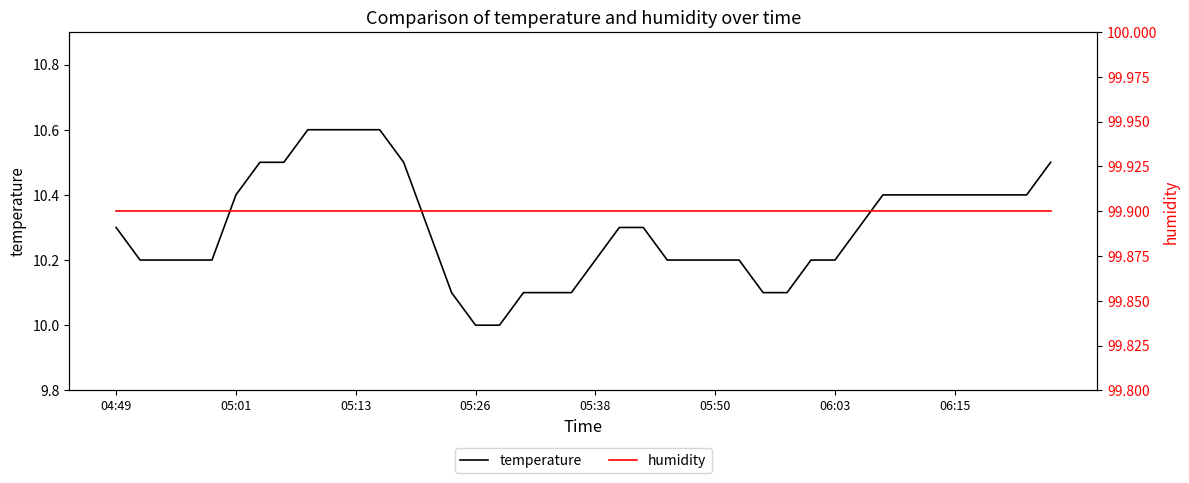

What is the value of the humidity point at the 9th from the left?

99.9